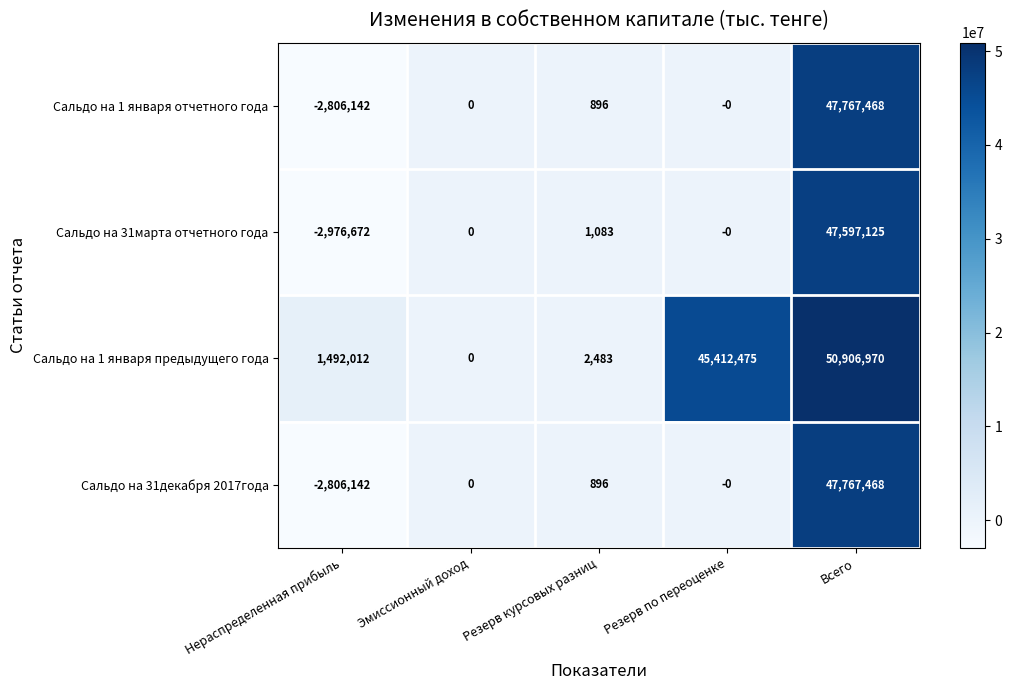

What is the smallest value displayed?

-2976672